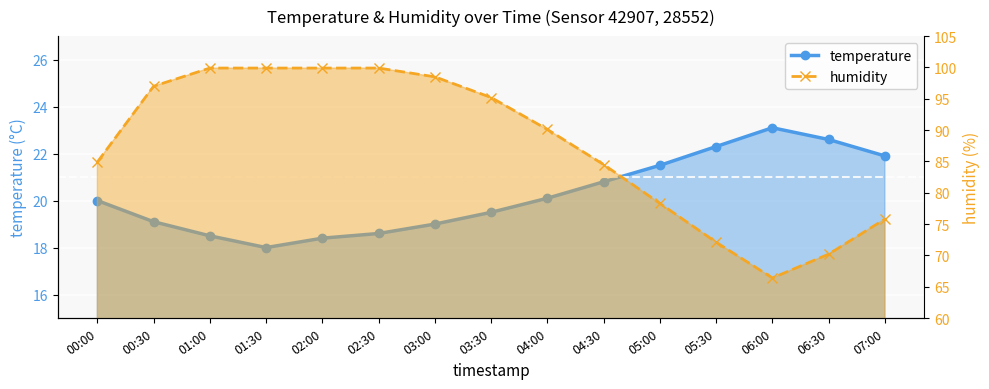

Reading left to right, list all the values displayed in this chart.

temperature: 00:00=20.0	00:30=19.1	01:00=18.5	01:30=18.0	02:00=18.4	02:30=18.6	03:00=19.0	03:30=19.5	04:00=20.1	04:30=20.8	05:00=21.5	05:30=22.3	06:00=23.1	06:30=22.6	07:00=21.9
humidity: 00:00=84.9	00:30=97.0	01:00=99.9	01:30=99.9	02:00=99.9	02:30=99.9	03:00=98.5	03:30=95.2	04:00=90.1	04:30=84.5	05:00=78.3	05:30=72.1	06:00=66.4	06:30=70.2	07:00=75.8